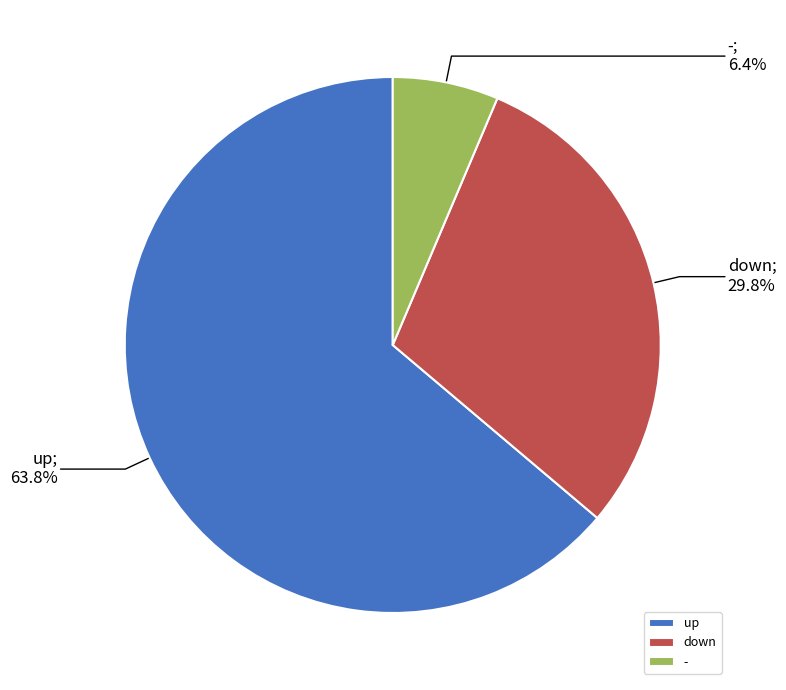

Is it true that down is 40% of the pie?

False